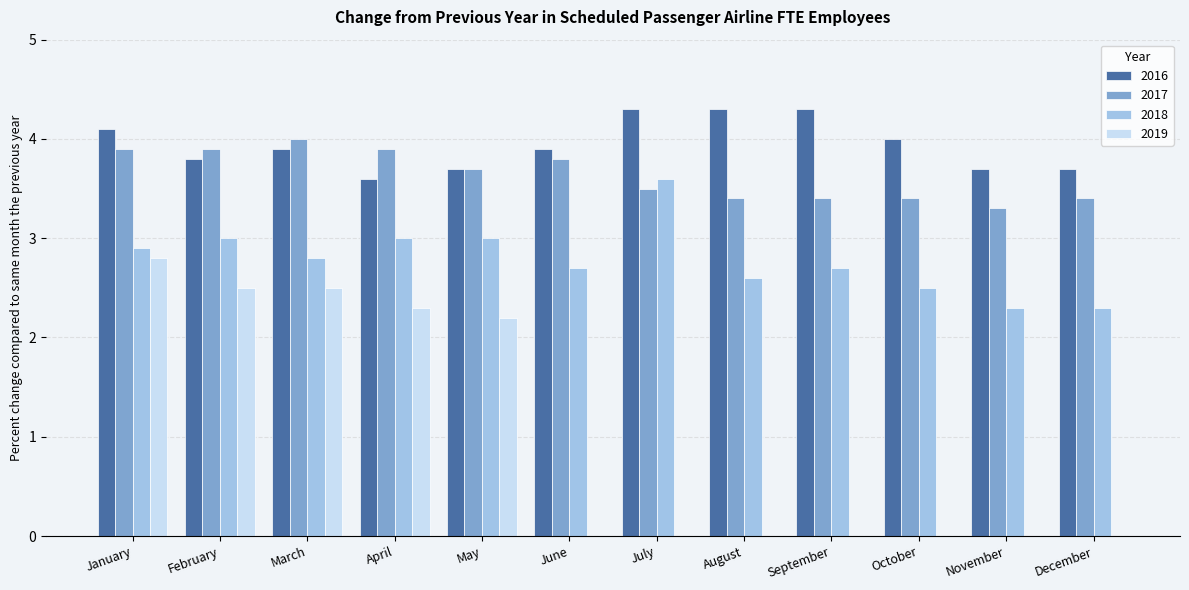

Are the bars horizontal?

No